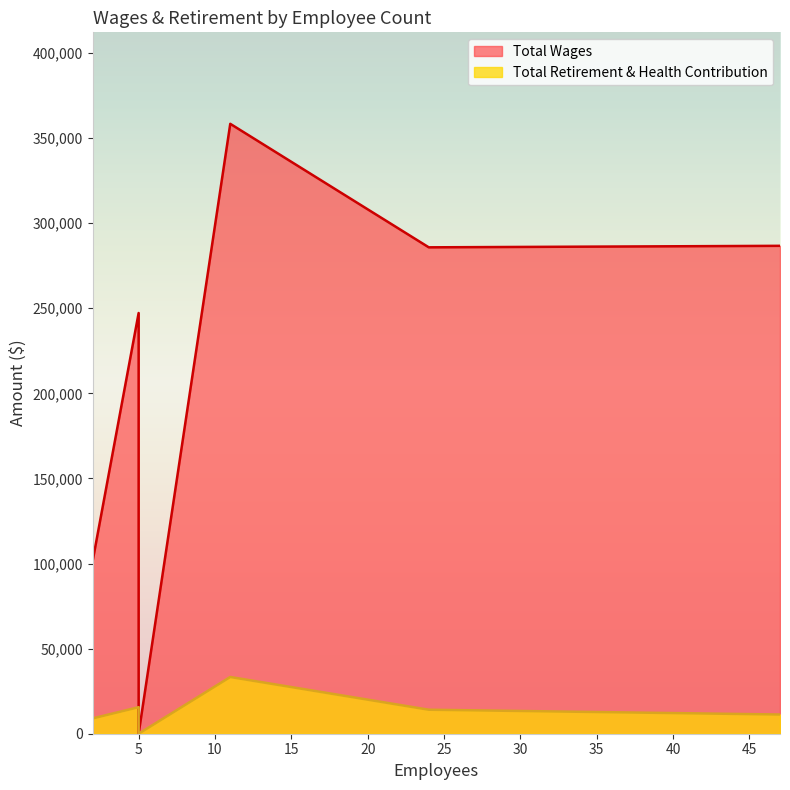

Which series has the largest total across all categories?

Total Wages